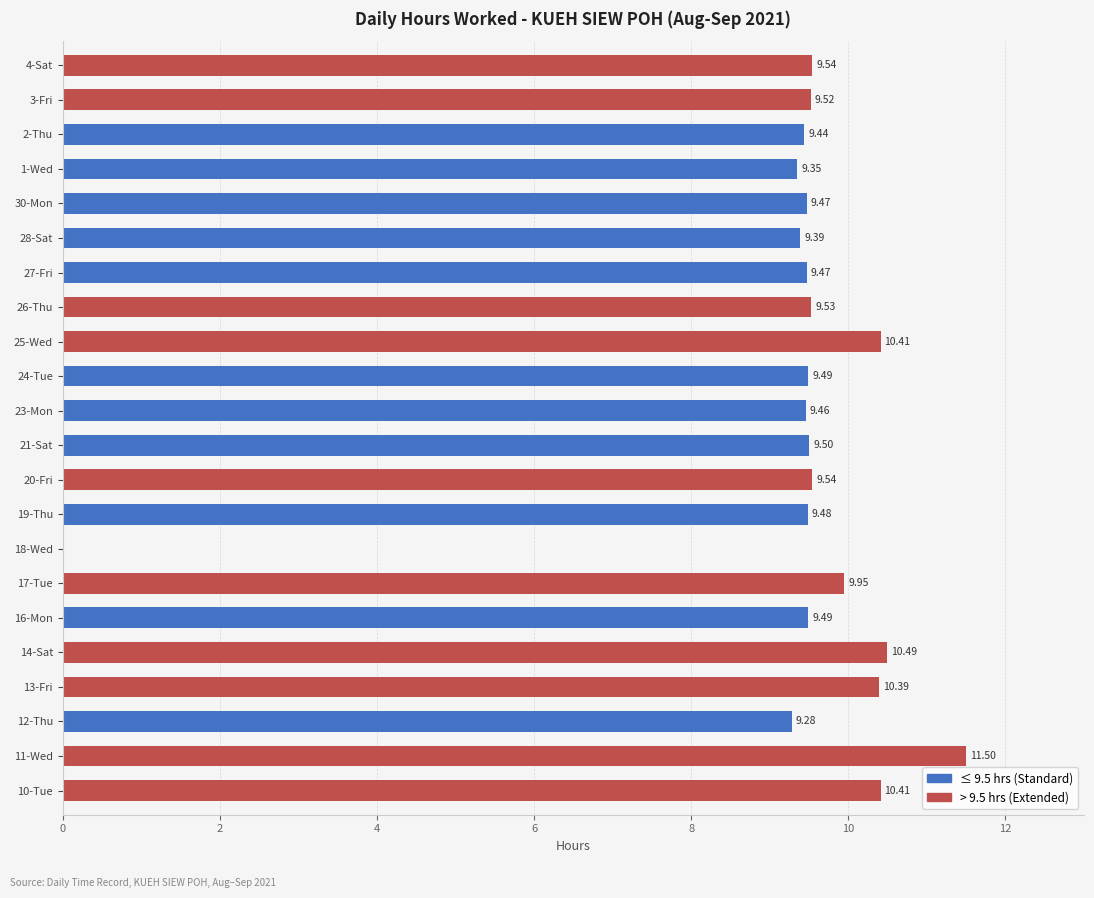

What position from the left is 12-Thu?

3